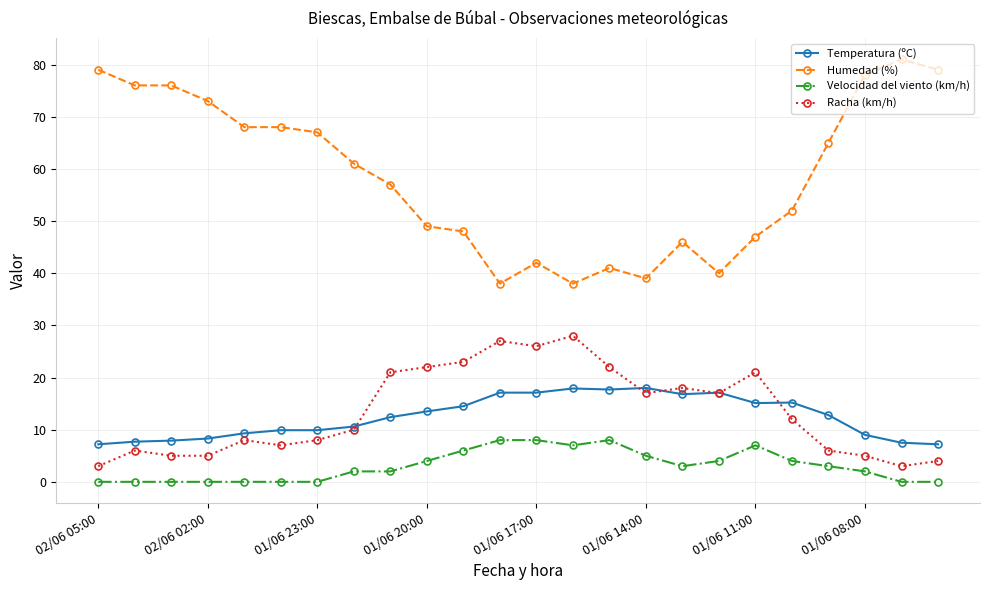

Which series has the largest total across all categories?

Humedad (%)